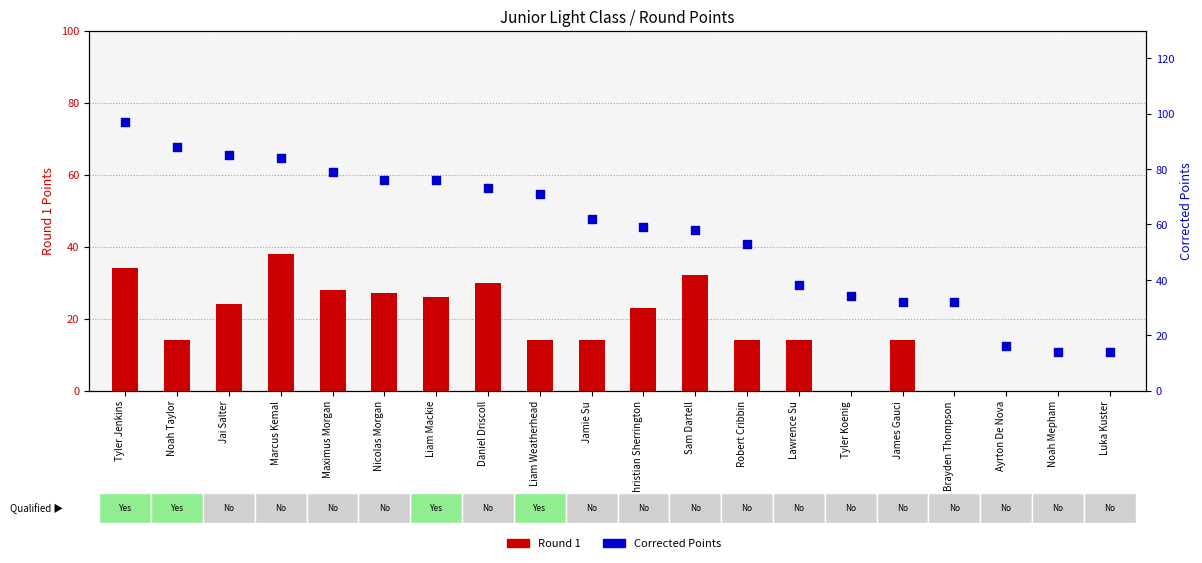

Which series has the largest total across all categories?

Corrected Points